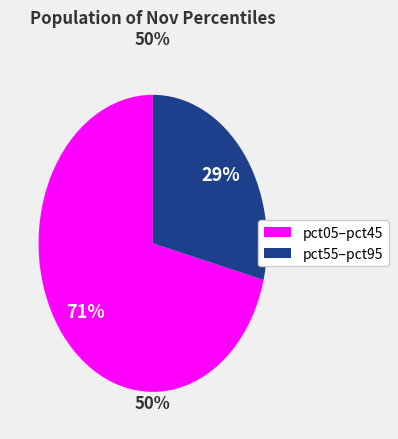

Does any single category account for the majority?

Yes